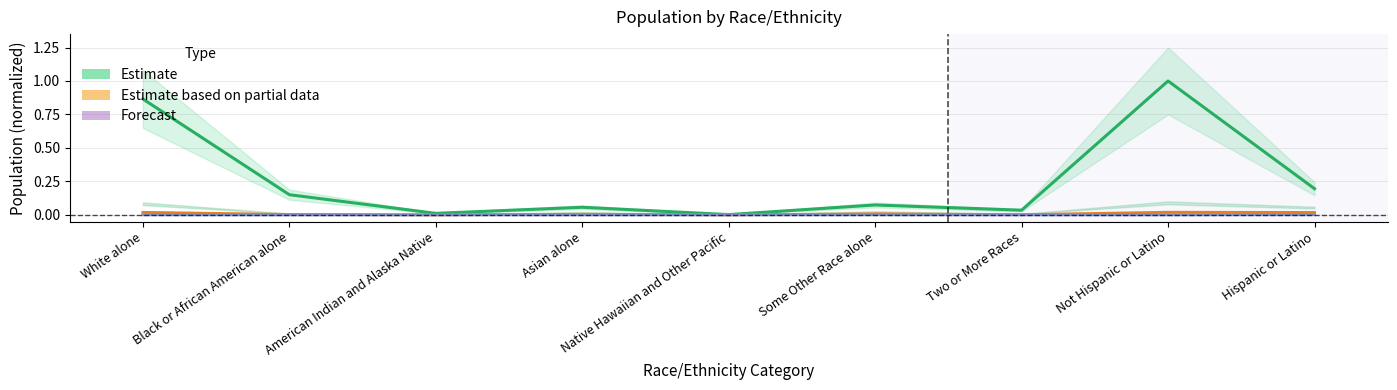

Reading right to left, transcribe all the data shown in this chart.

Estimate: 0.2	1.0	0.0	0.1	0.0	0.1	0.0	0.2	0.9
Estimate based on partial data: 0.0	0.0	0.0	0.0	0.0	0.0	0.0	0.0	0.0
Forecast: 0.0	0.0	0.0	0.0	0.0	0.0	0.0	0.0	0.0